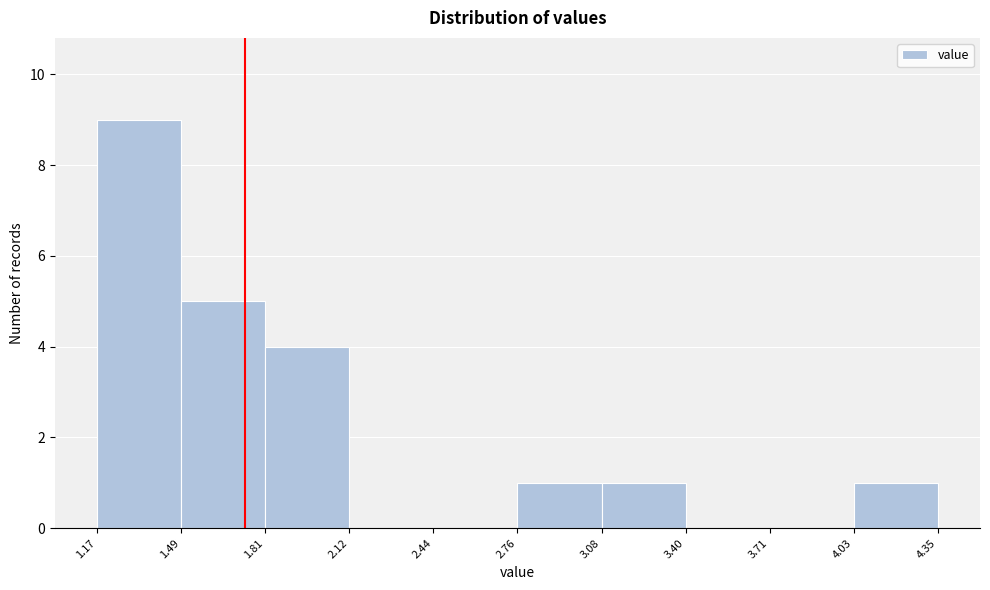

Over which range of the x-axis is the bar tallest?

1.17 to 1.49